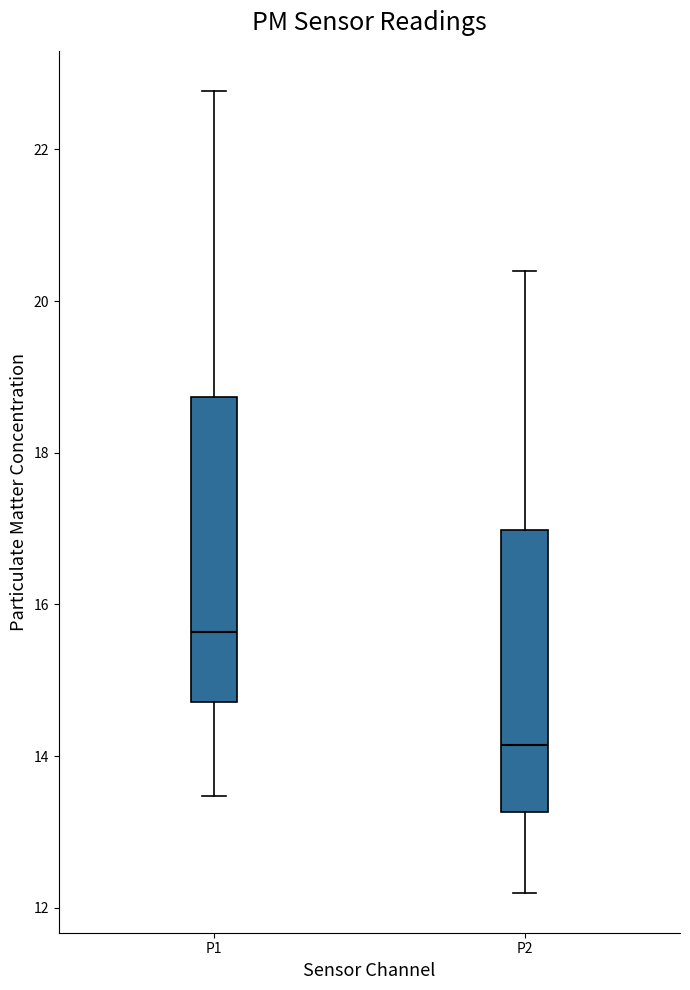

Reading left to right, transcribe this box plot: for each box, give where its median line is, the range the box spans, and where its two whiskers end, as read against the y-axis. The values are not printed on the chart, so give them approximately, as read against the axis.

P1: median 15.6, box 14.8 to 18.8, whiskers 13.4 to 22.8
P2: median 14.2, box 13.2 to 17.0, whiskers 12.2 to 20.4